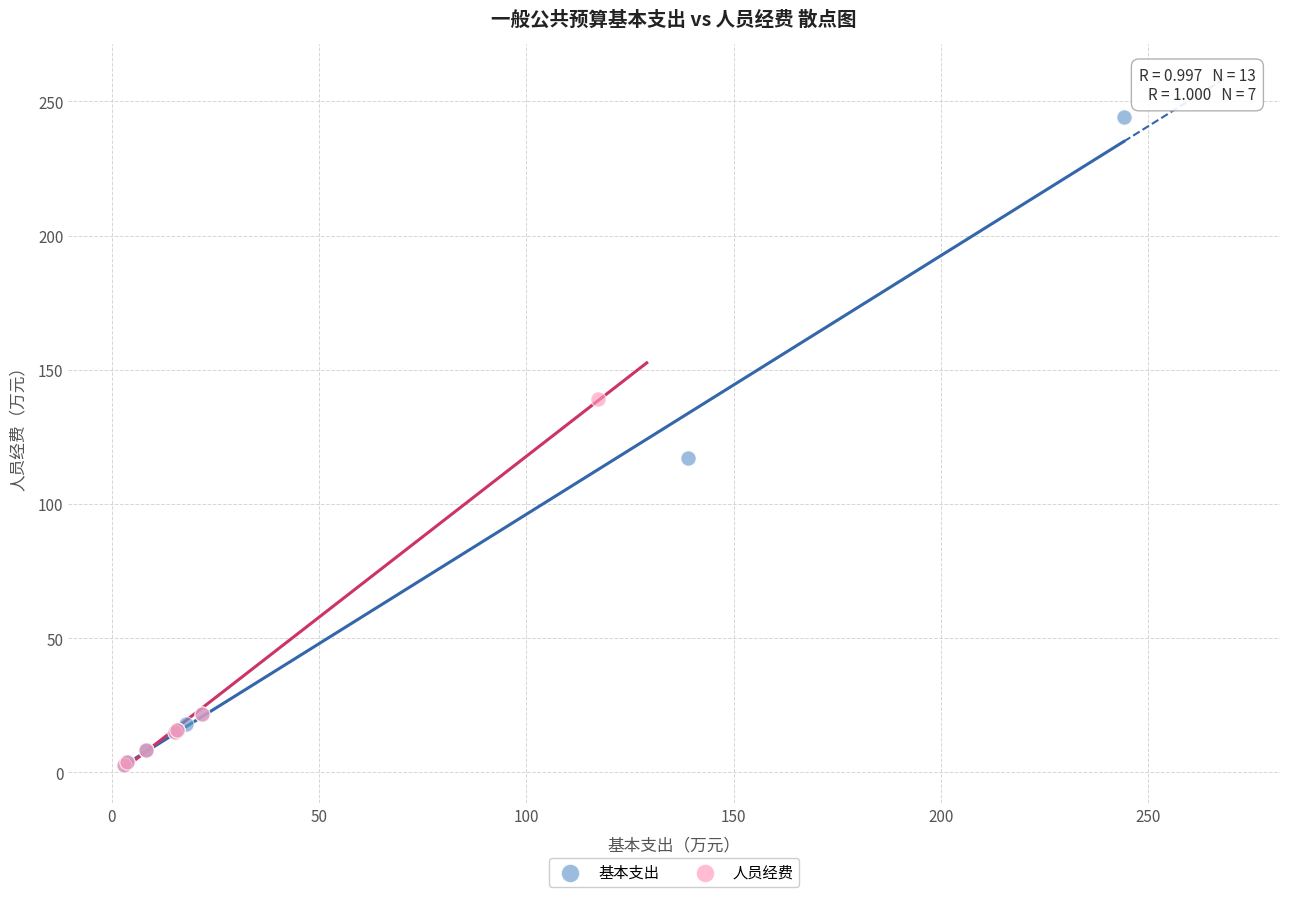

Which series contains the highest Y value?

基本支出